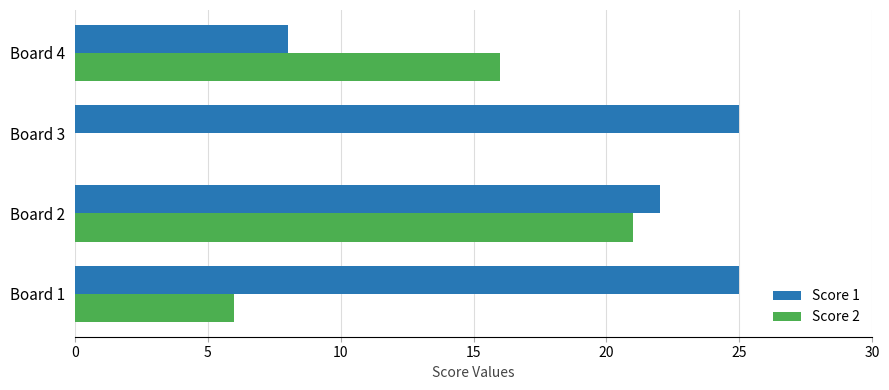

What is the total value across all series at Board 2?

43